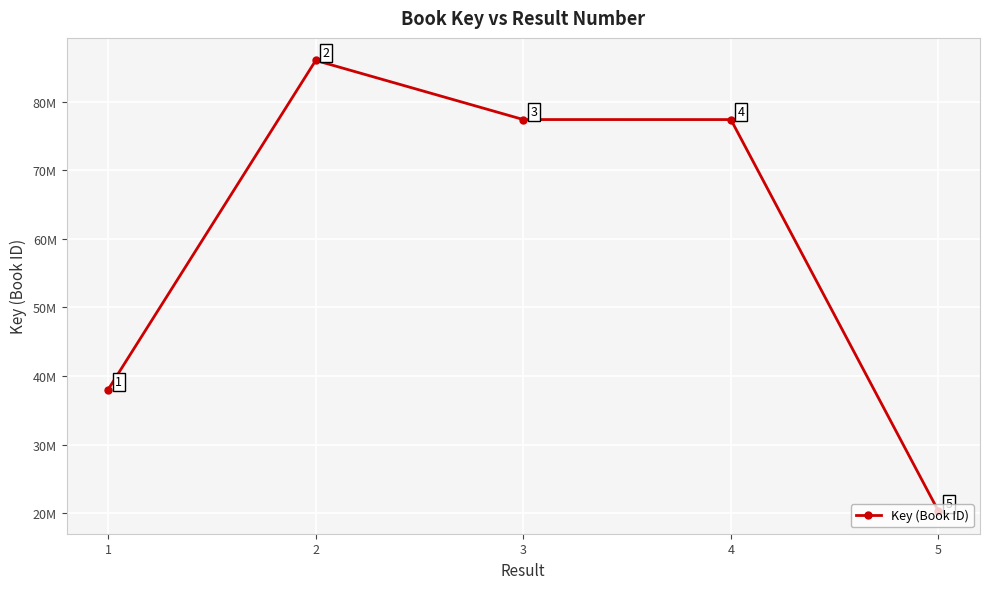

Rank the categories by value from highest to lowest.

2, 3, 4, 1, 5